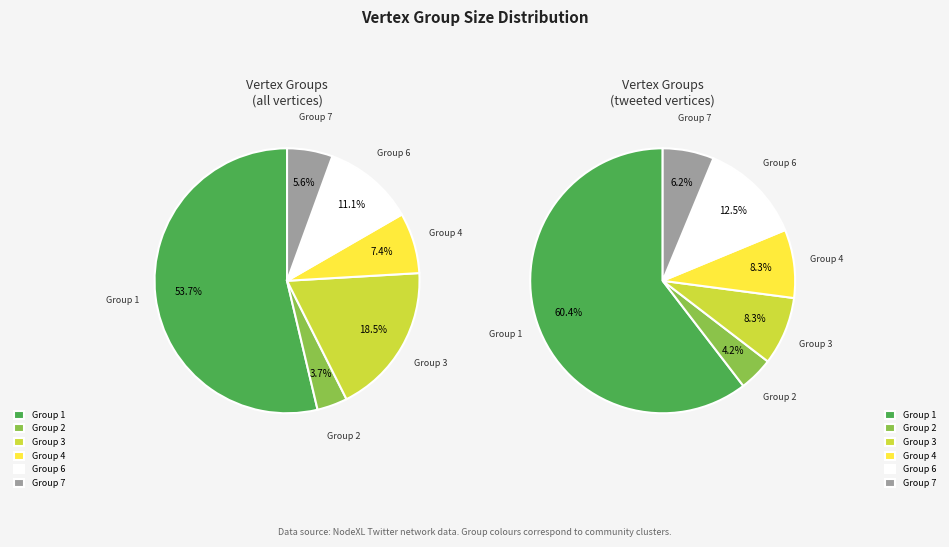

Which has a higher value, Group 4 (fabgroeneveld) or Group 2 (lobster_project)?

Group 4 (fabgroeneveld)